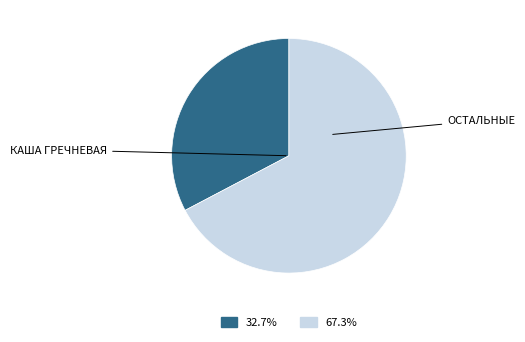

Is there a majority slice in this chart?

Yes